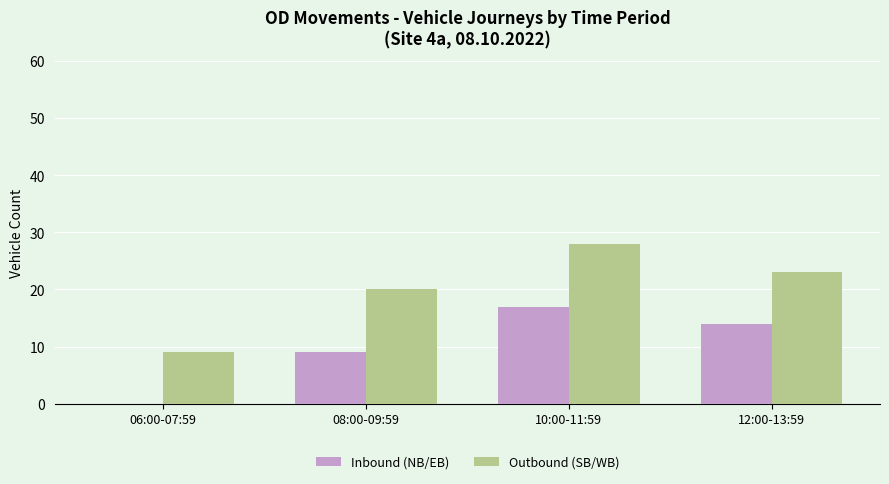

Reading left to right, list all the values displayed in this chart.

Inbound (NB/EB): 0	9	17	14
Outbound (SB/WB): 9	20	28	23